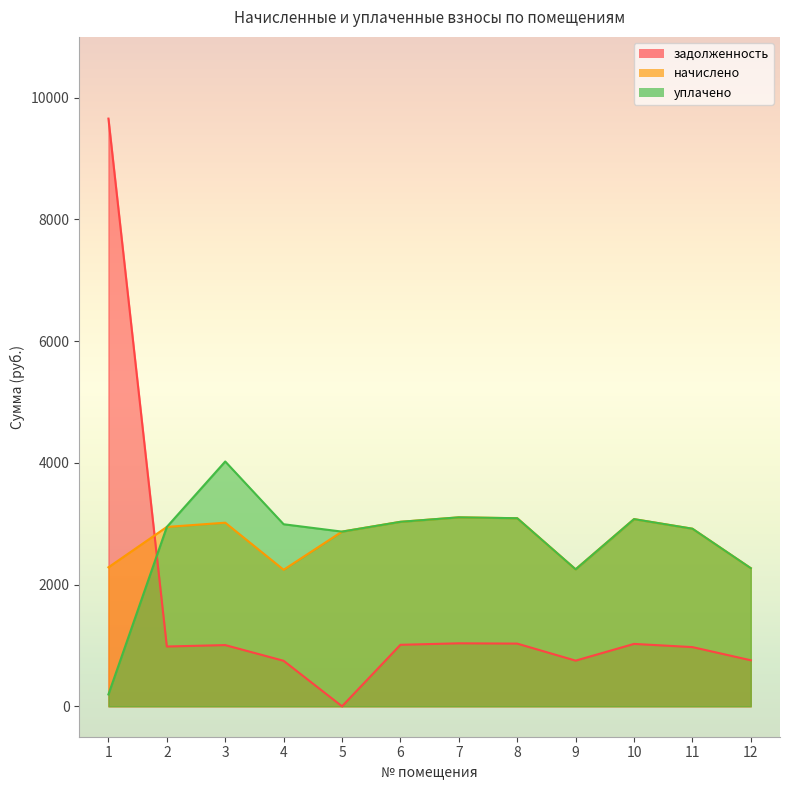

At which label does начислено first exceed 2947?

2